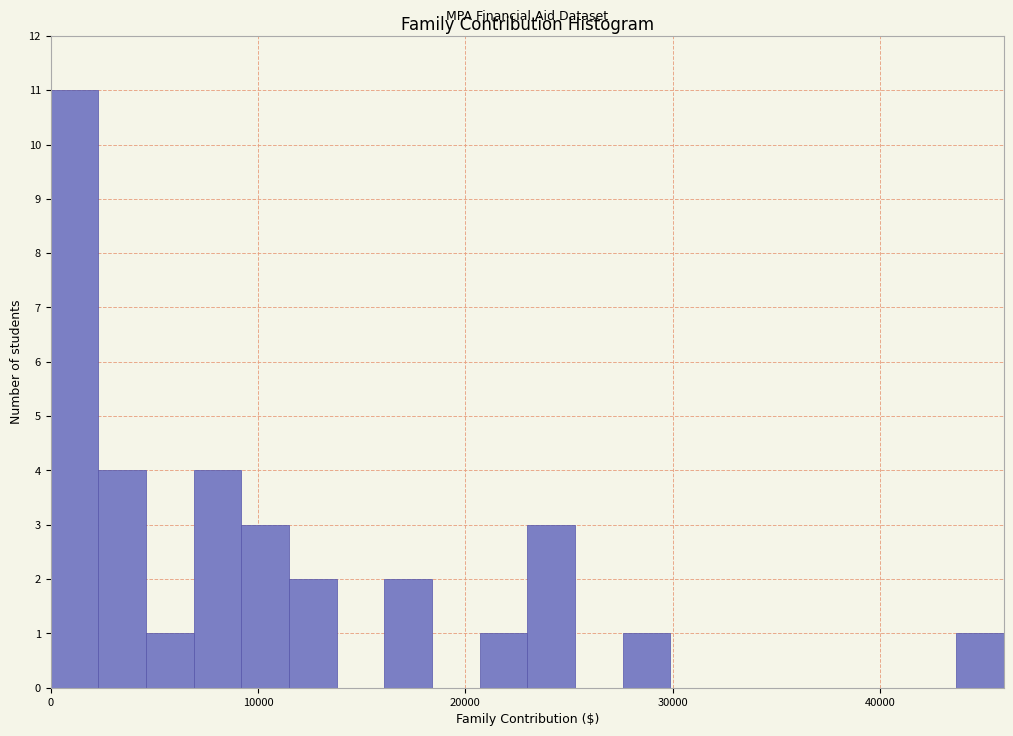

Read against the x-axis, roughly where is the centre of the tallest bar?

1000